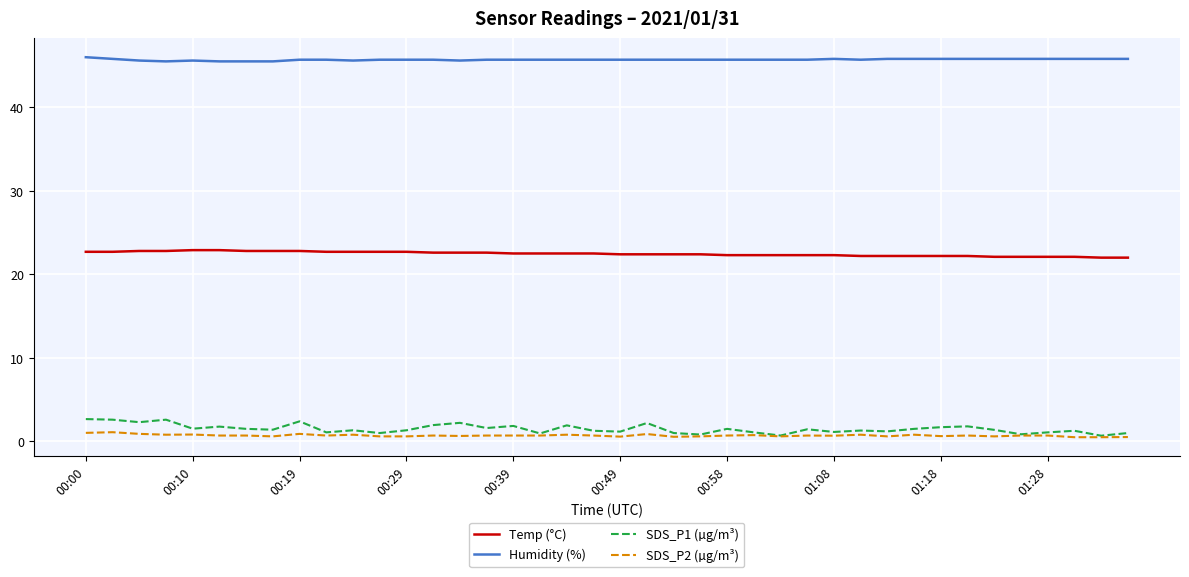

What is the maximum value shown in the chart?

46.0